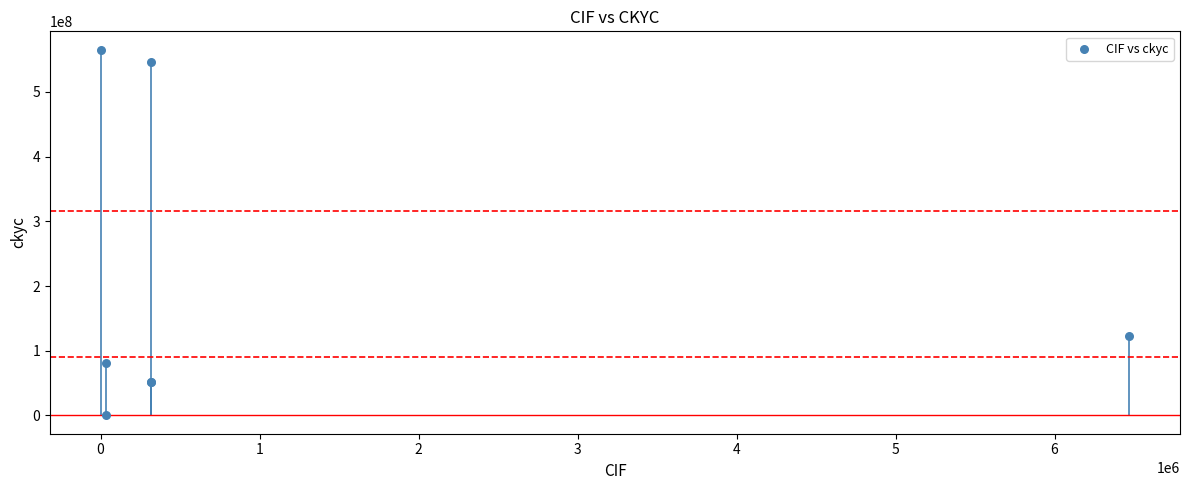

What Y value in the scatter plot is closest to 282735848?

123456789